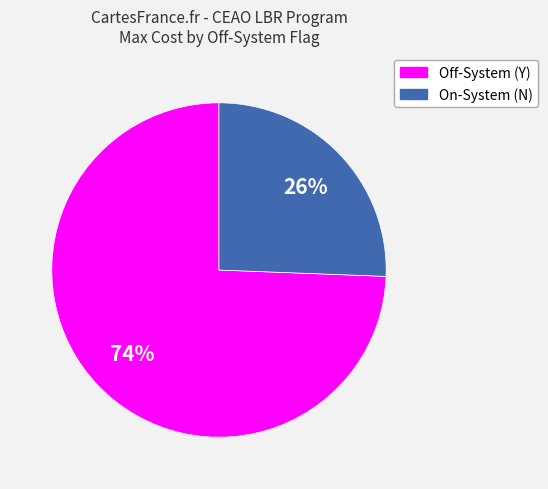

To the nearest percent, what is the average slice percentage?

50%